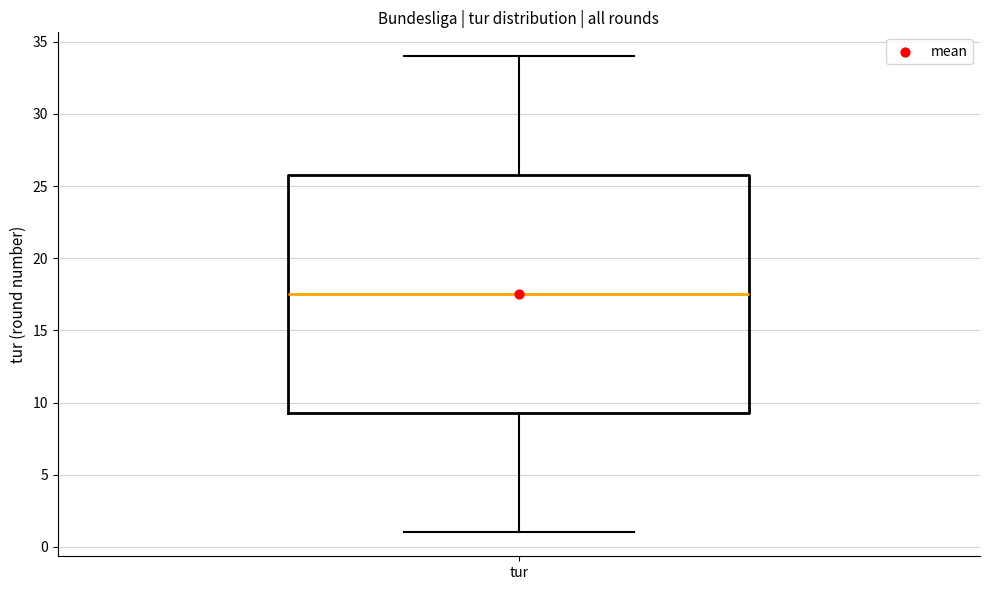

Where is the lower edge of the box for tur on the y-axis? The values are not printed on the chart, so give them approximately, as read against the axis.

9.5